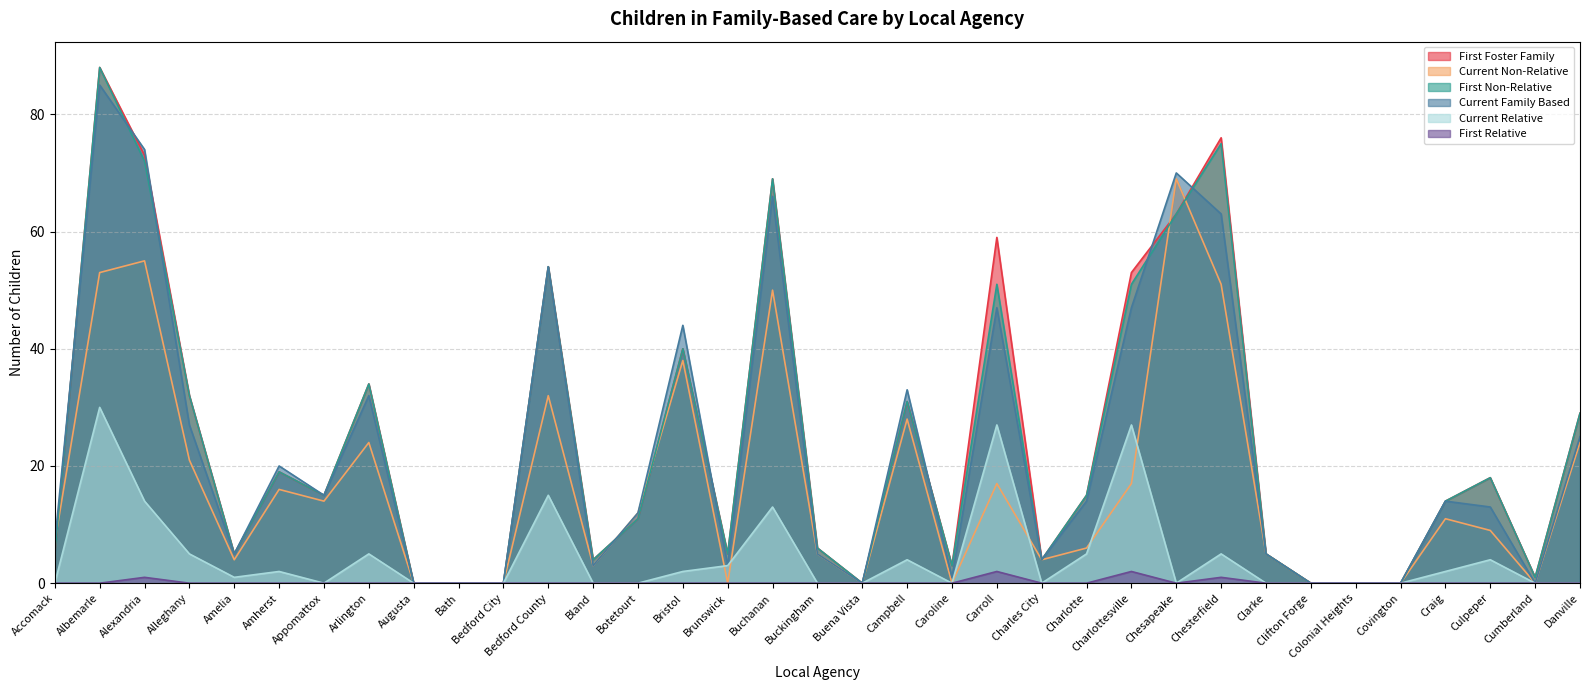

At how many categories does at least one series exceed 28?

13